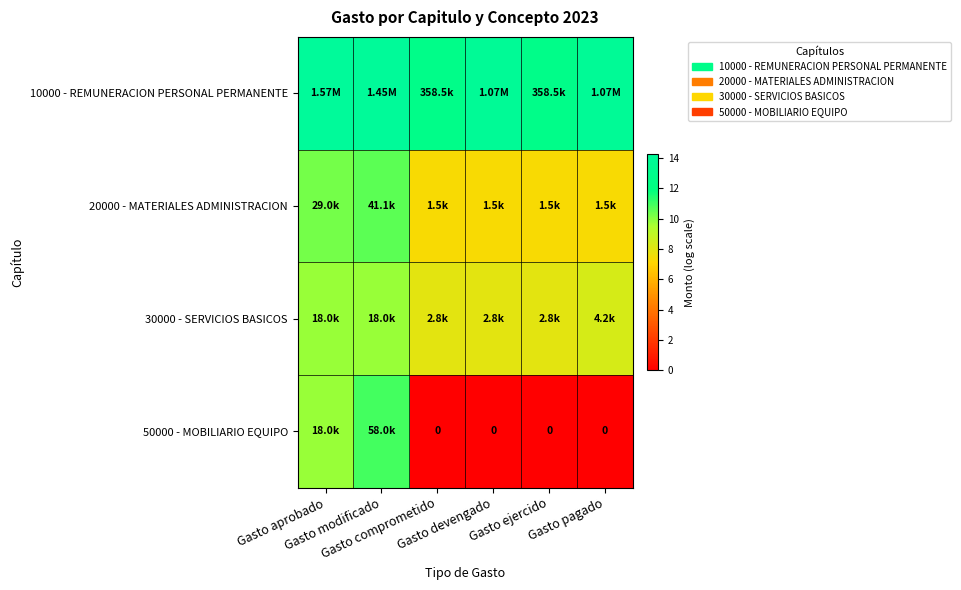

Which category has the highest value across all series?

Gasto aprobado